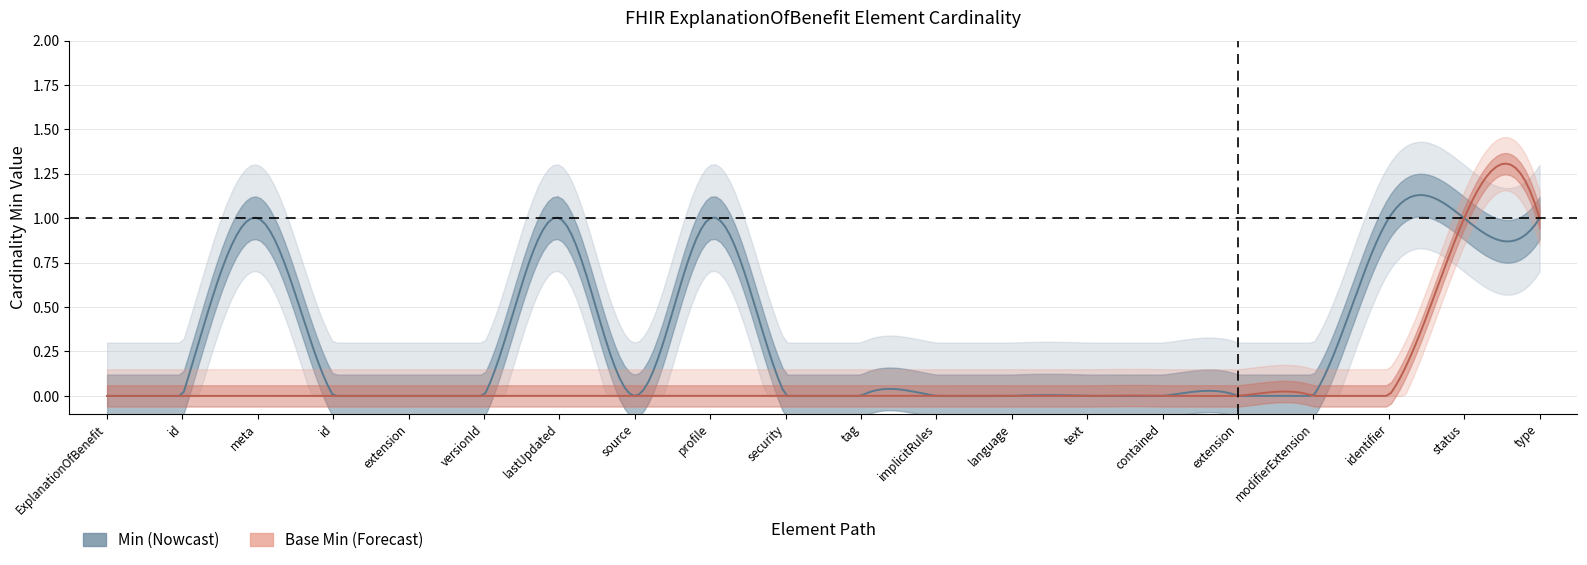

Reading right to left, list all the values displayed in this chart.

Min: 1	1	1	0	0	0	0	0	0	0	0	1	0	1	0	0	0	1	0	0
Base Min: 1	1	0	0	0	0	0	0	0	0	0	0	0	0	0	0	0	0	0	0